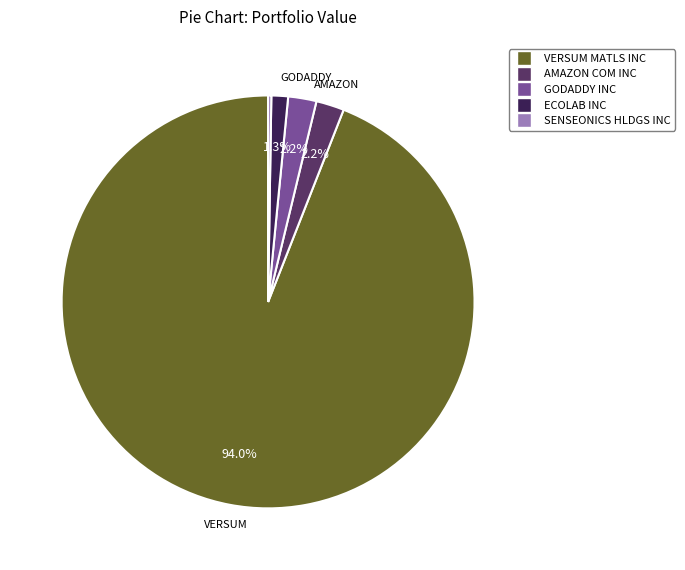

Is the sum of GODADDY INC and AMAZON COM INC greater than half?

No